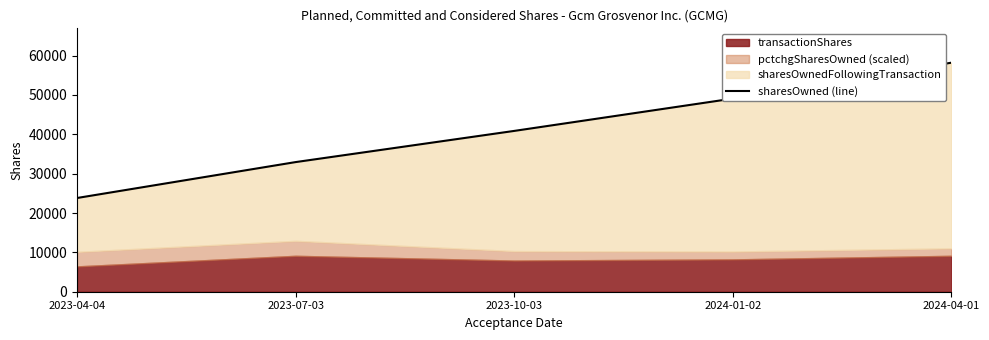

How many values are below 40862?

2